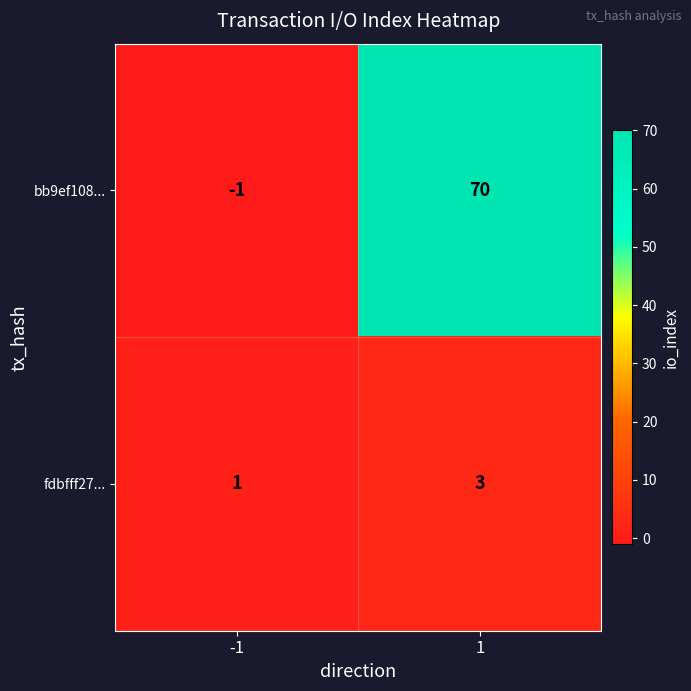

How many data points in bb9ef108... are less than 70?

1